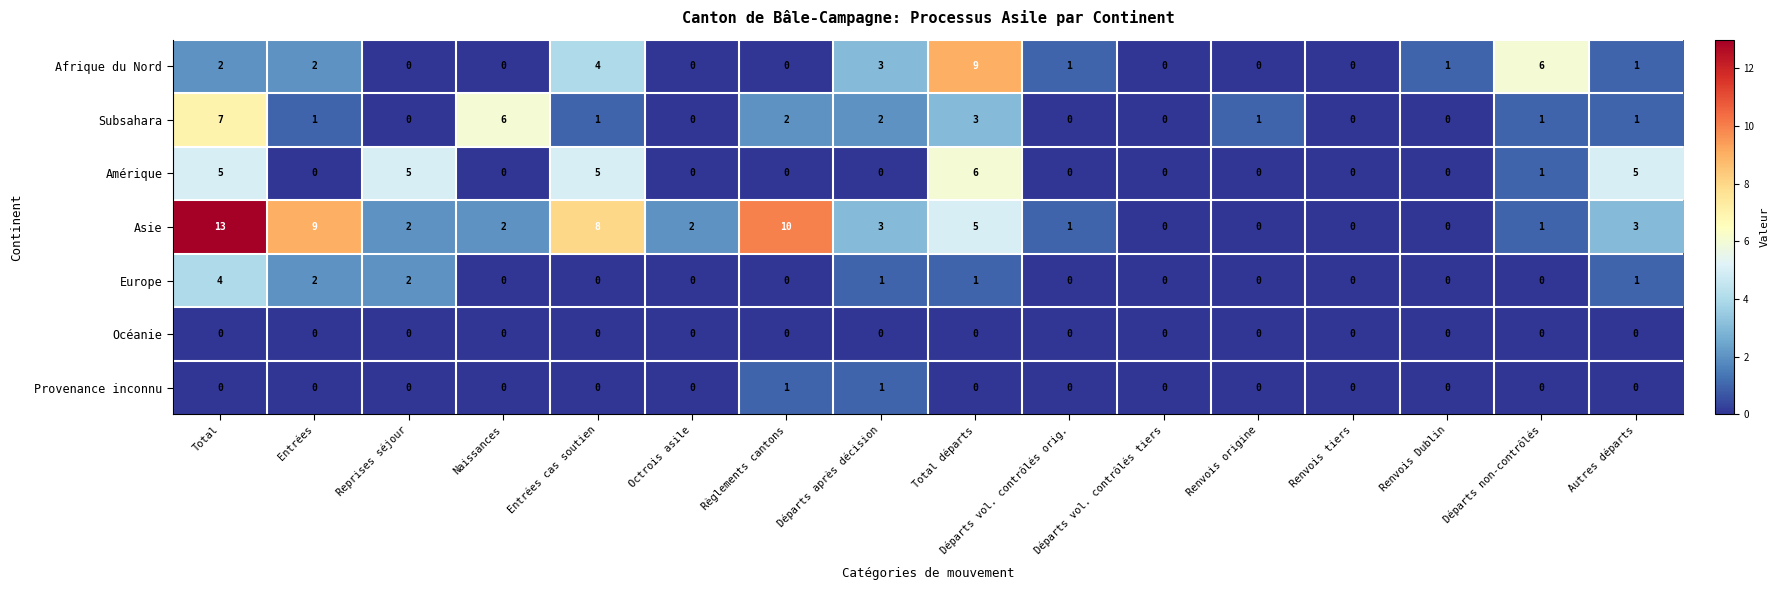

Rank the series by their maximum value, from highest to lowest.

Asie, Afrique du Nord, Subsahara, Amérique, Europe, Provenance inconnu, Océanie